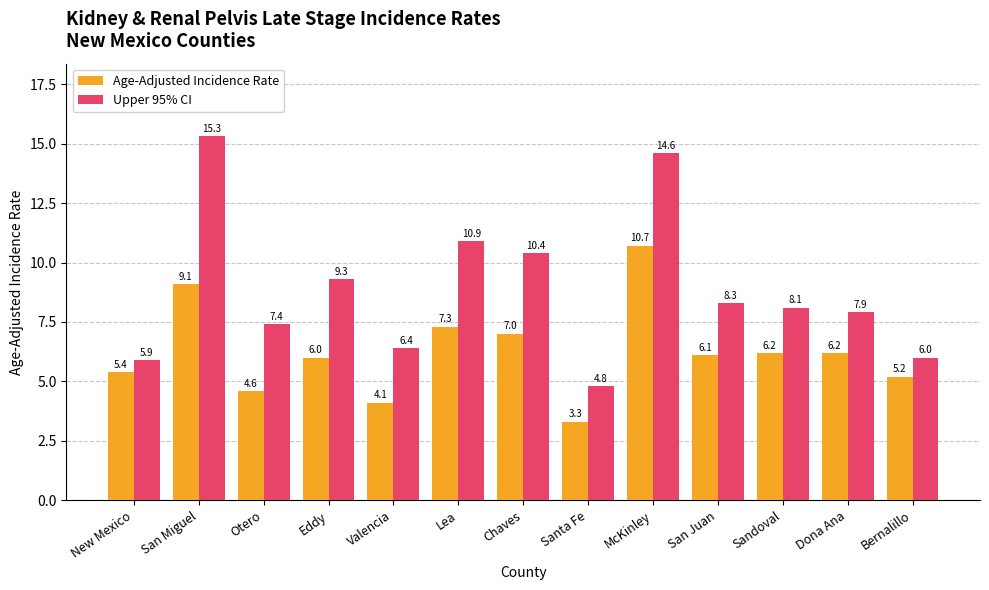

Which series has the largest range (max minus min)?

Upper 95% CI